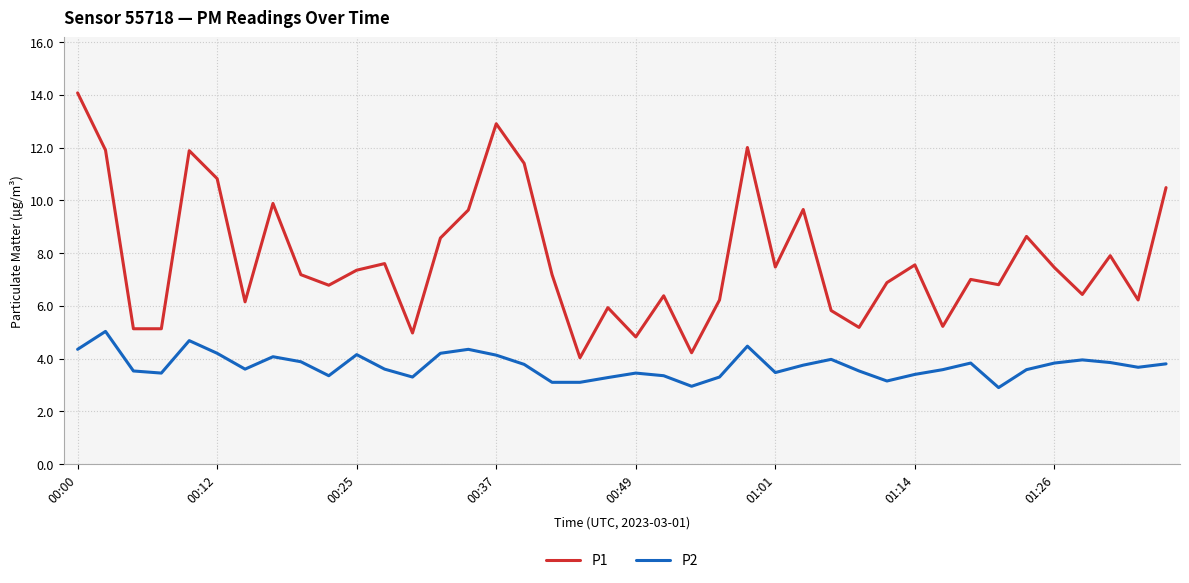

True or false: P1 and P2 intersect in this chart.

False